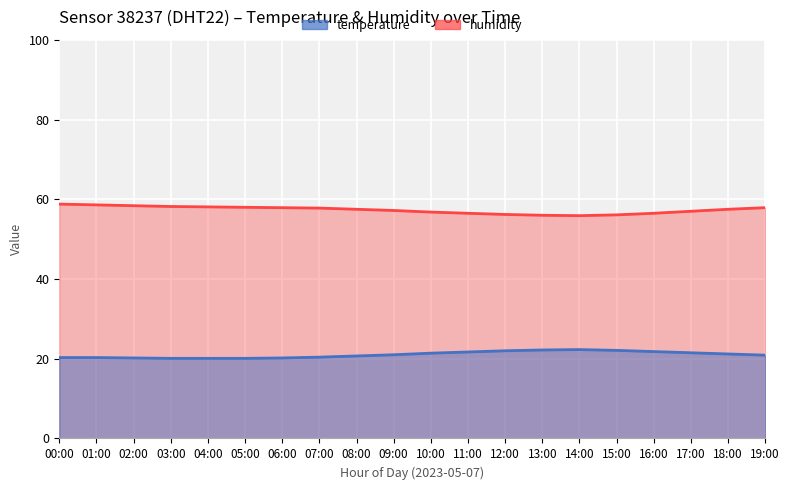

Between 05:00 and 12:00, which is larger?

12:00